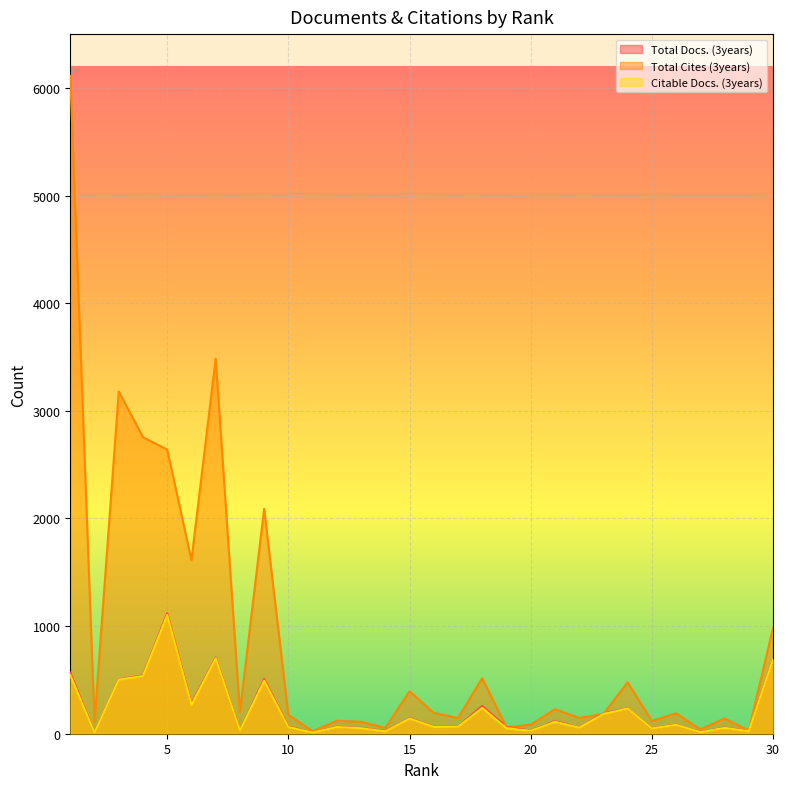

What are all the series names shown in the legend?

Total Docs. (3years), Total Cites (3years), Citable Docs. (3years)